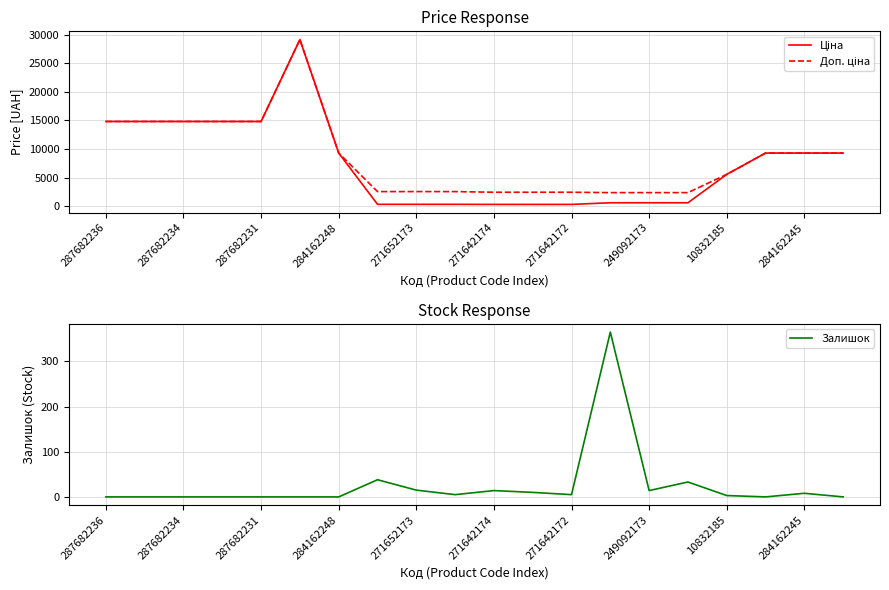

Which series has the largest total across all categories?

Доп. ціна